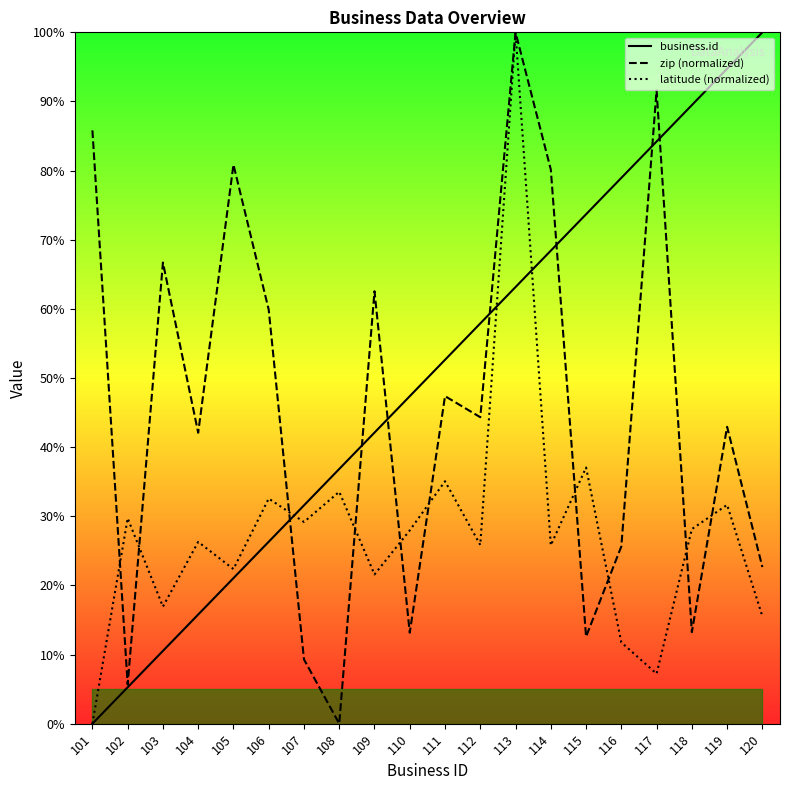

How many lines are shown in the chart?

3